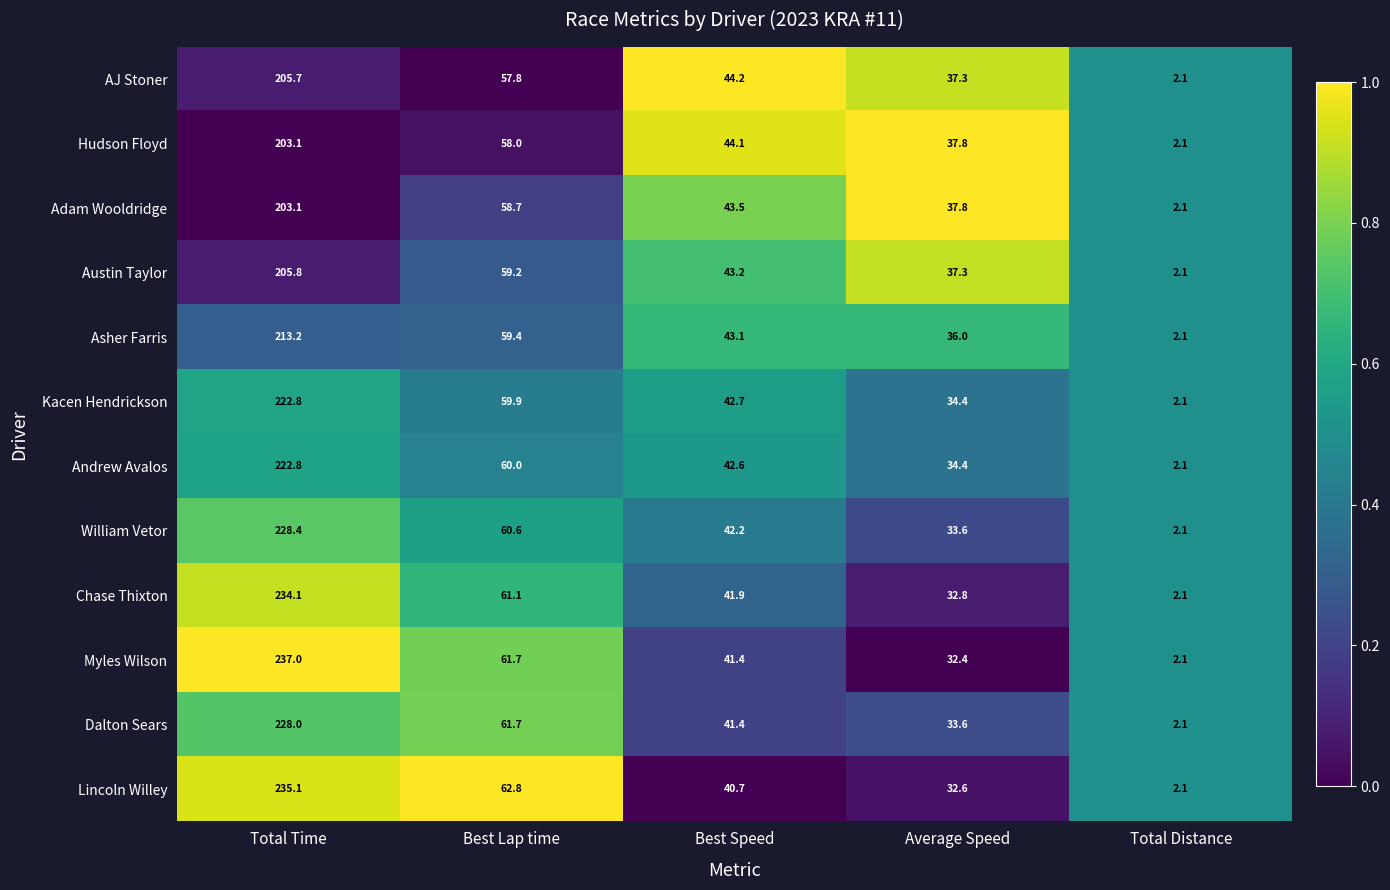

The value of William Vetor at Best Lap time is 60.6. True or false?

True